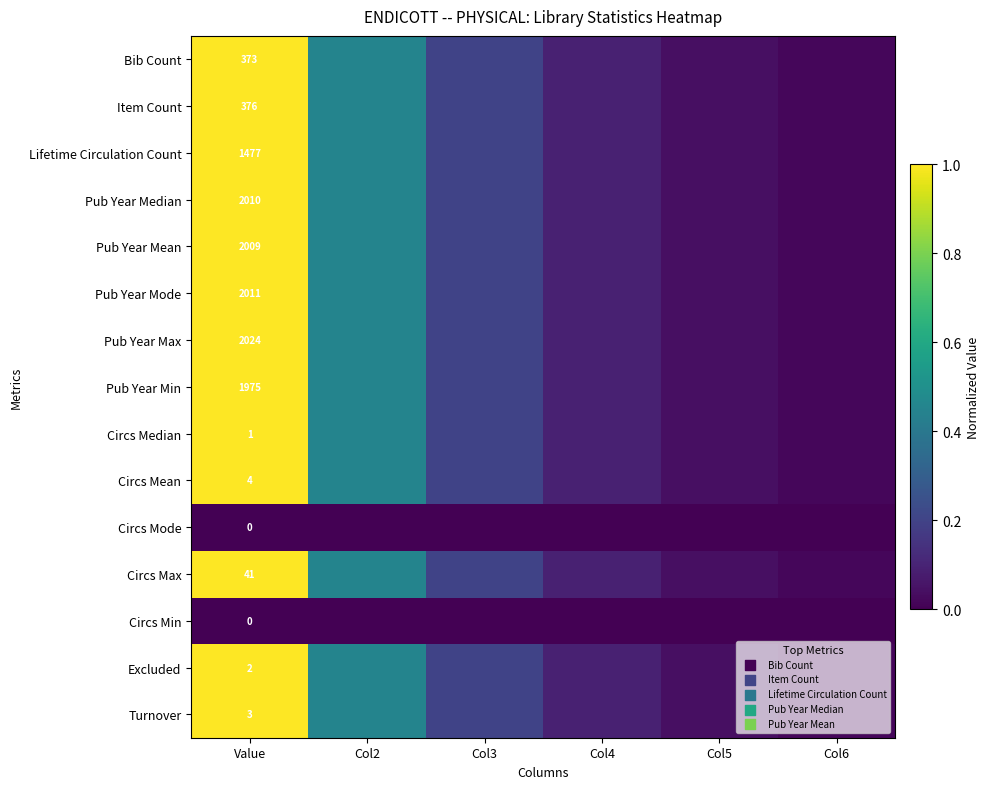

At how many categories does at least one series exceed 0?

6